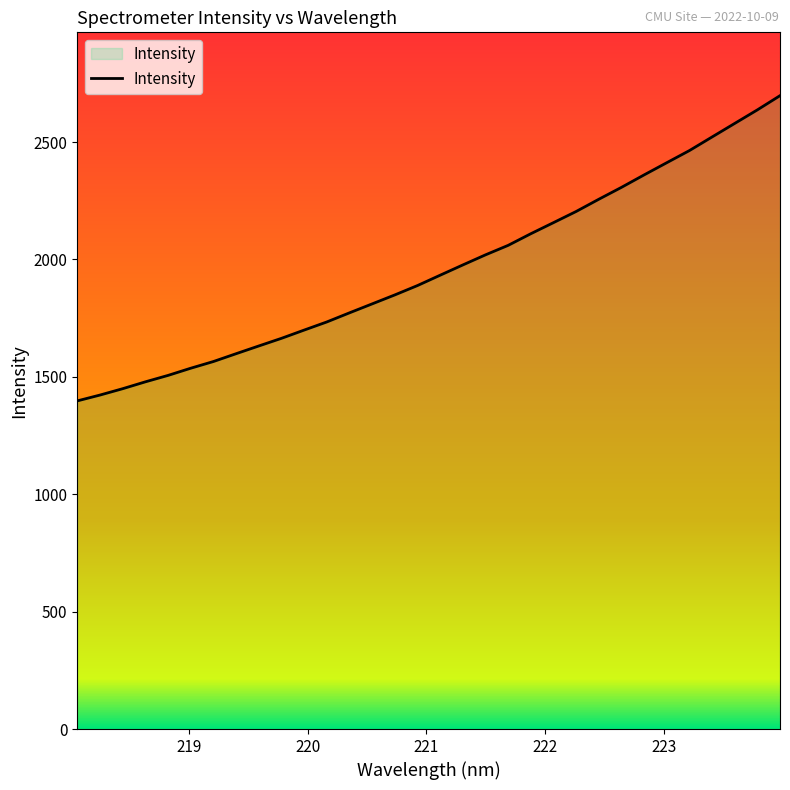

What is the maximum value shown in the chart?

2697.7